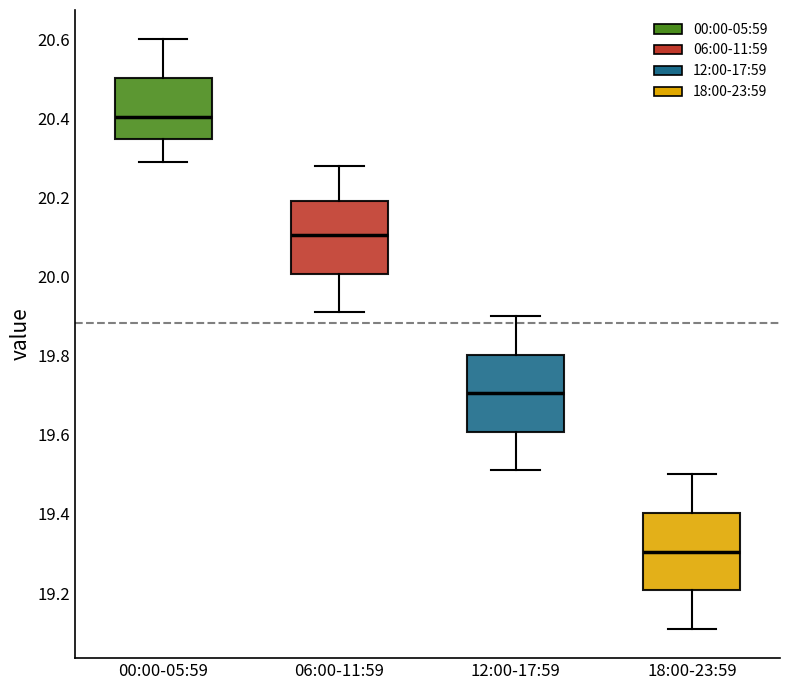

Where does the median line of the box for 06:00-11:59 sit on the y-axis? The values are not printed on the chart, so give them approximately, as read against the axis.

20.10